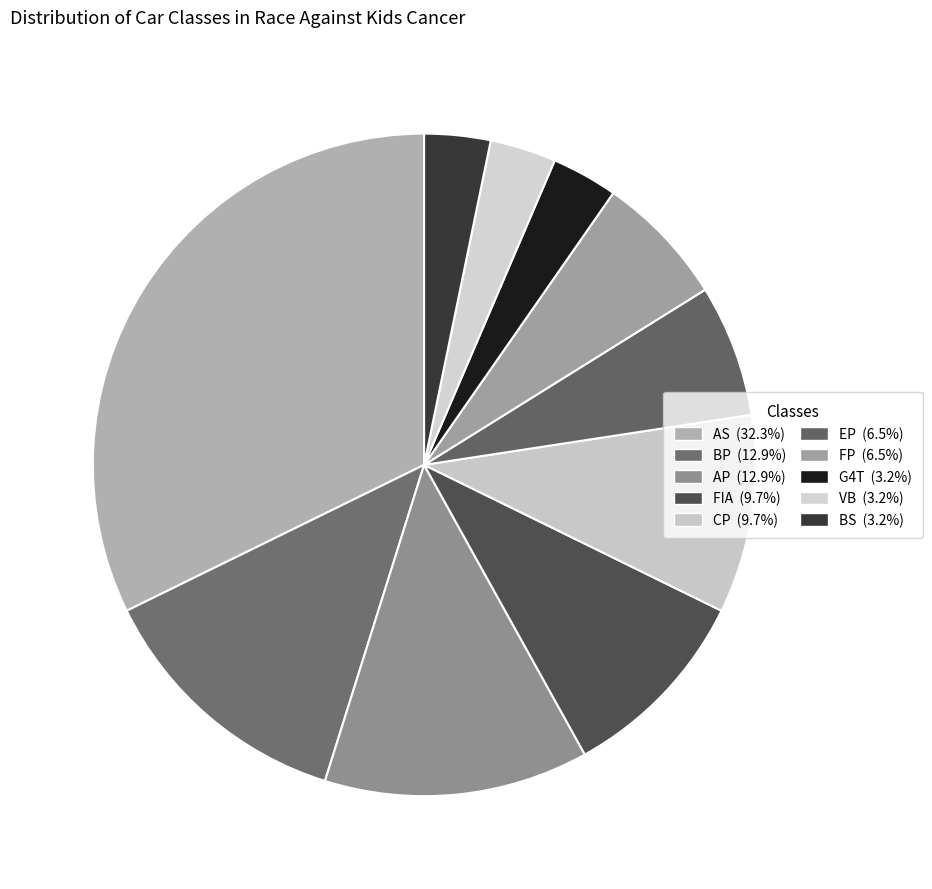

Does CP represent more than half of the total?

No